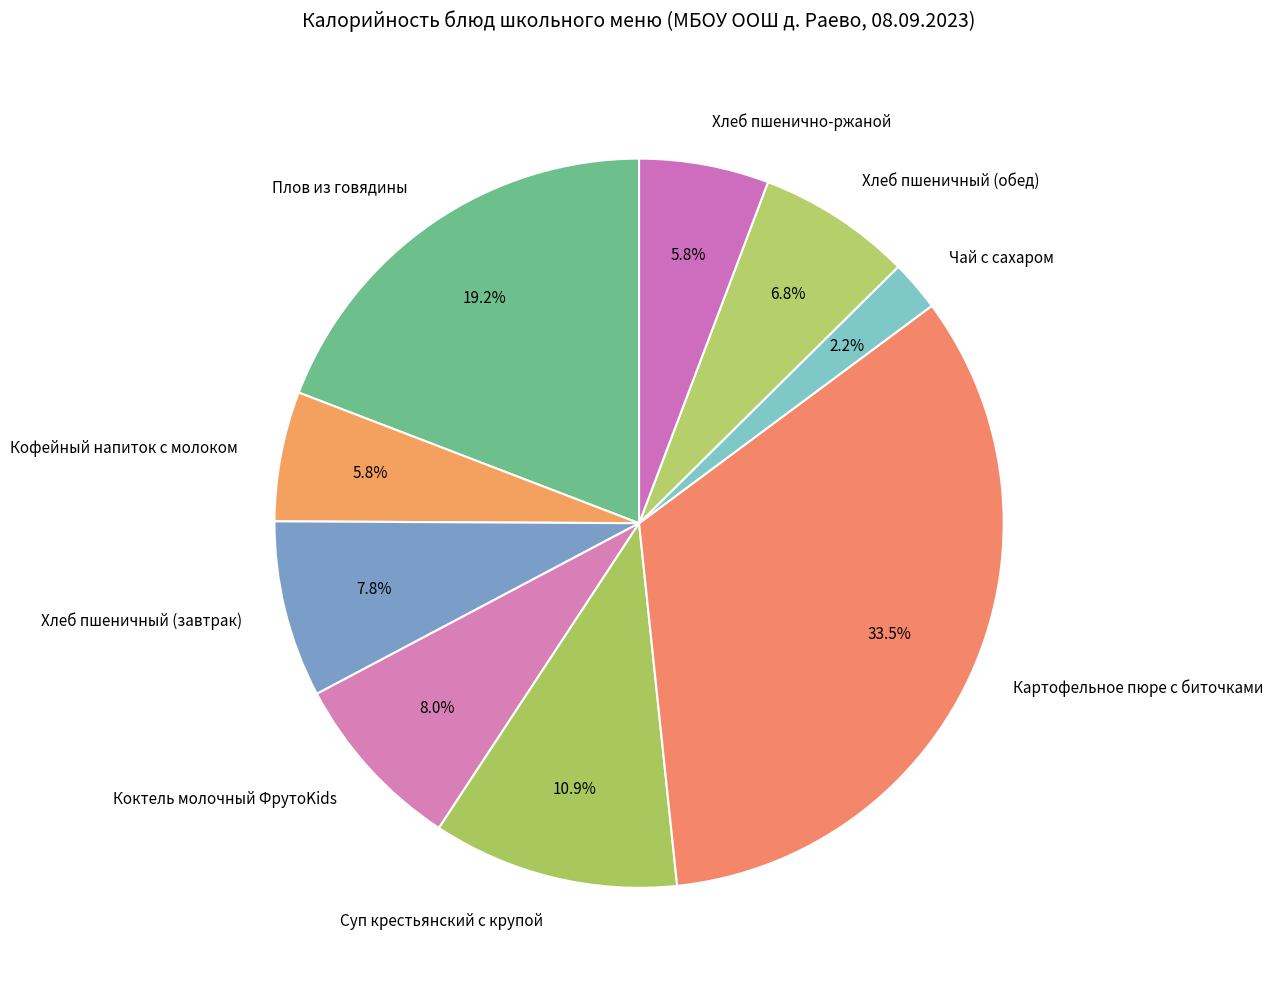

How much of the chart is everything except Хлеб пшеничный (обед)?

93.2%